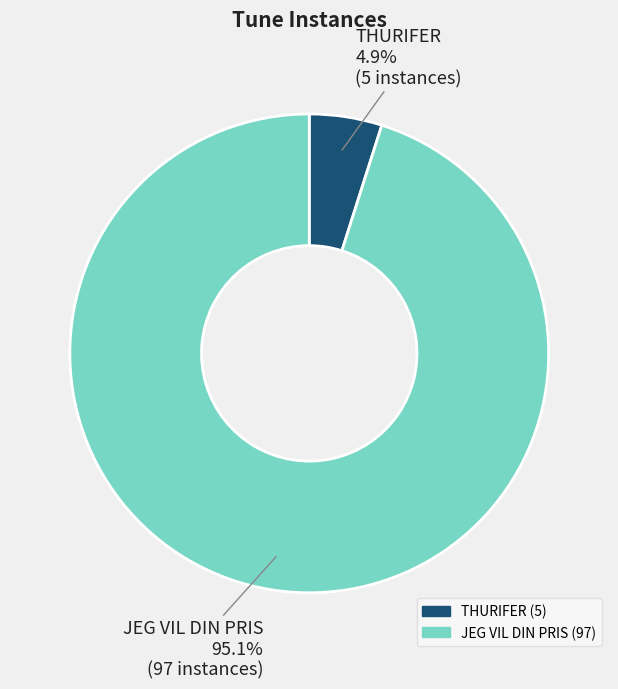

Between THURIFER and JEG VIL DIN PRIS, which is larger?

JEG VIL DIN PRIS